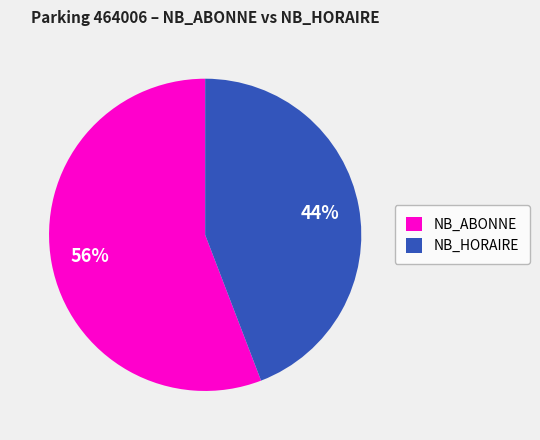

Does NB_ABONNE represent more than half of the total?

Yes